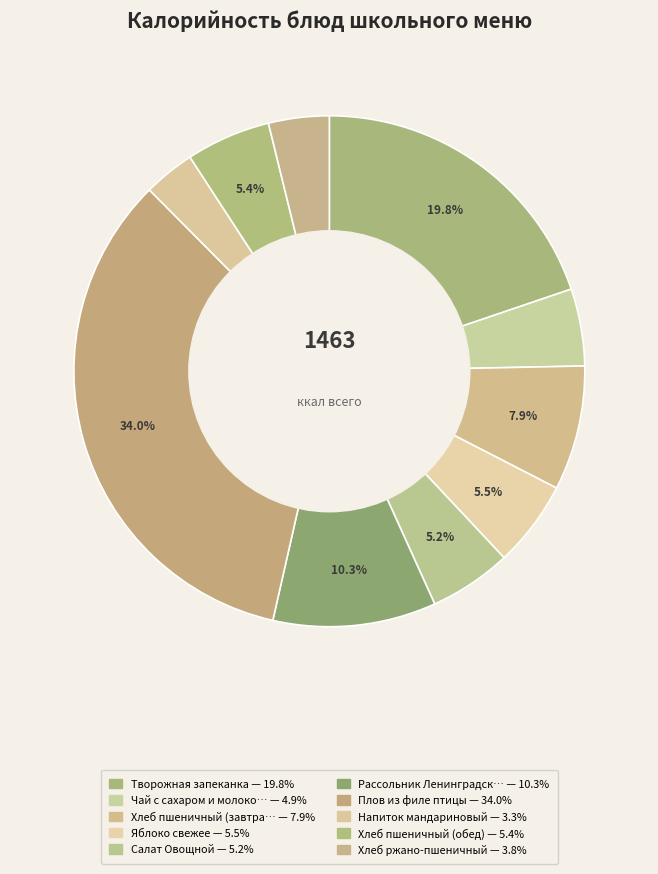

Count the number of slices in the pie.

10